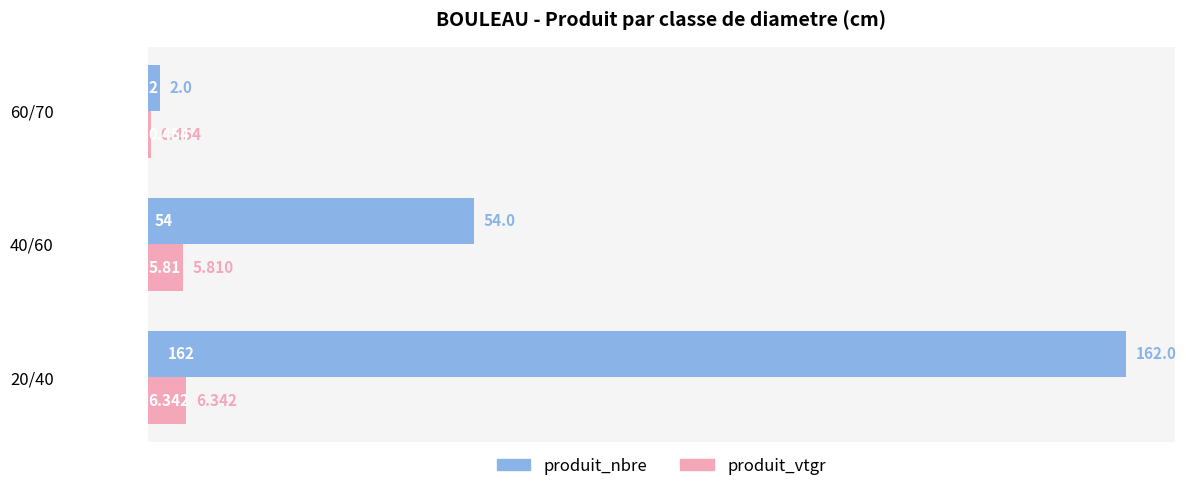

Which series has the largest total across all categories?

produit_nbre